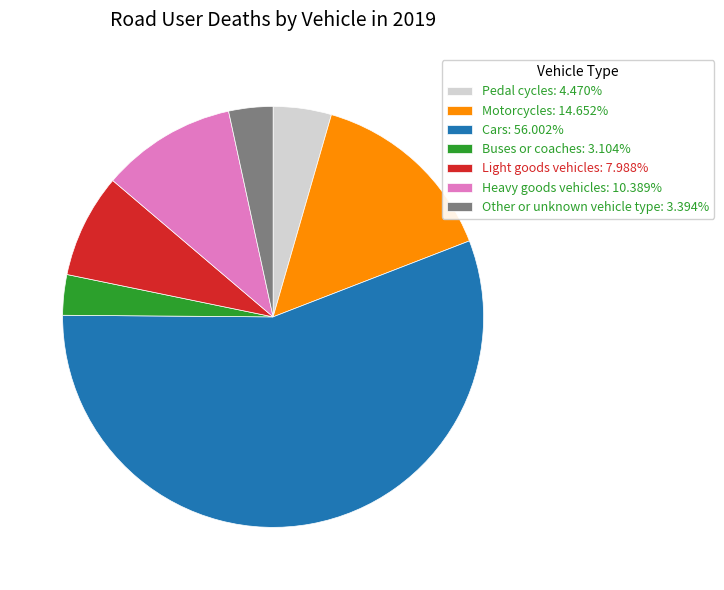

Is there a majority slice in this chart?

Yes